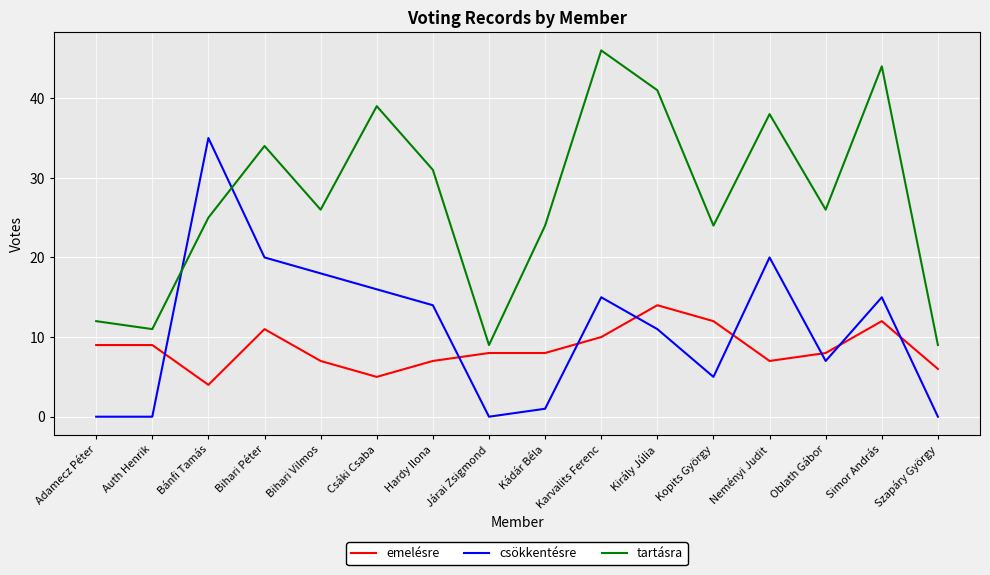

Count the number of categories in the chart.

16